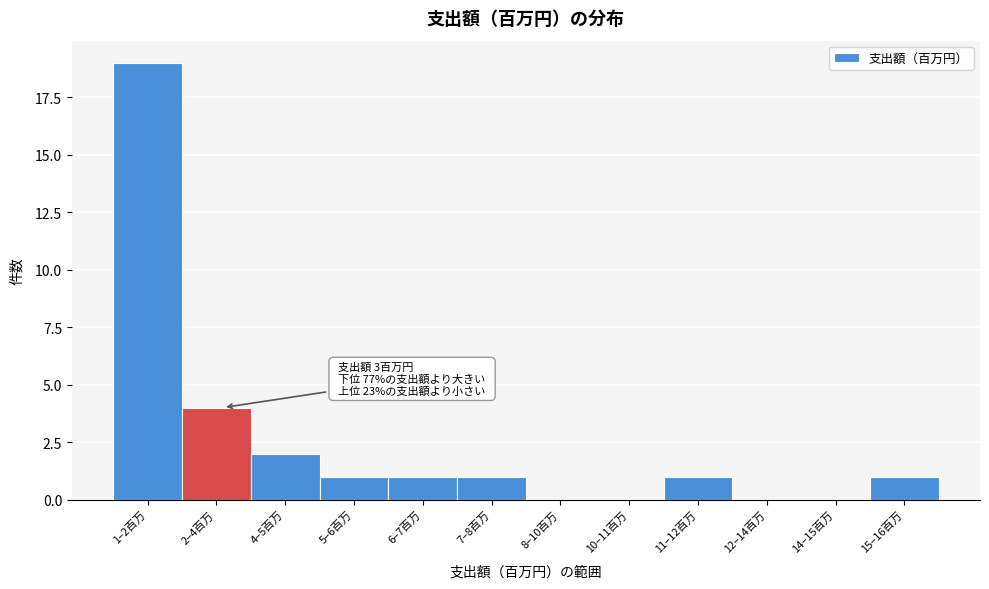

Reading right to left, transcribe all the data shown in this chart.

15–16百万=1	14–15百万=0	12–14百万=0	11–12百万=1	10–11百万=0	8–10百万=0	7–8百万=1	6–7百万=1	5–6百万=1	4–5百万=2	2–4百万=4	1–2百万=19